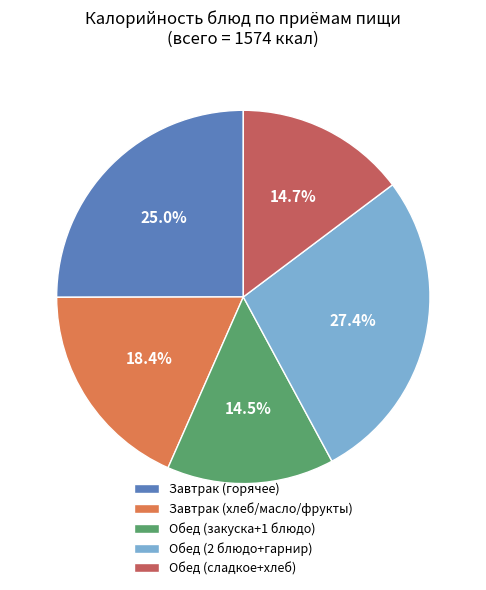

What portion of the pie excludes Обед (сладкое+хлеб)?

85.3%